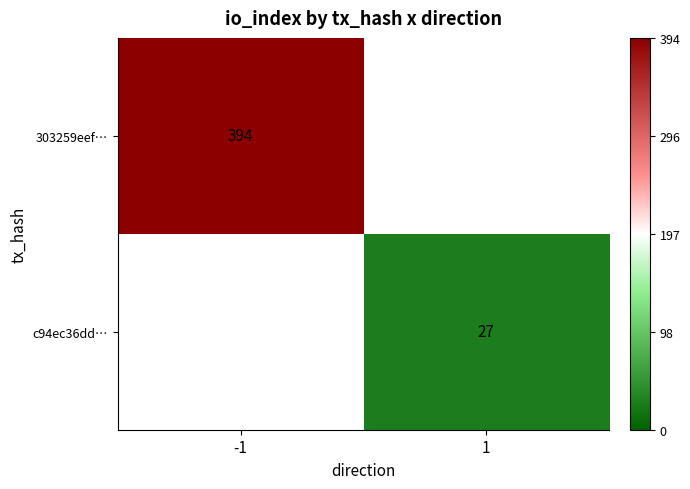

Is the value of c94ec36dd… at 1 greater than the value of 303259eef… at -1?

No